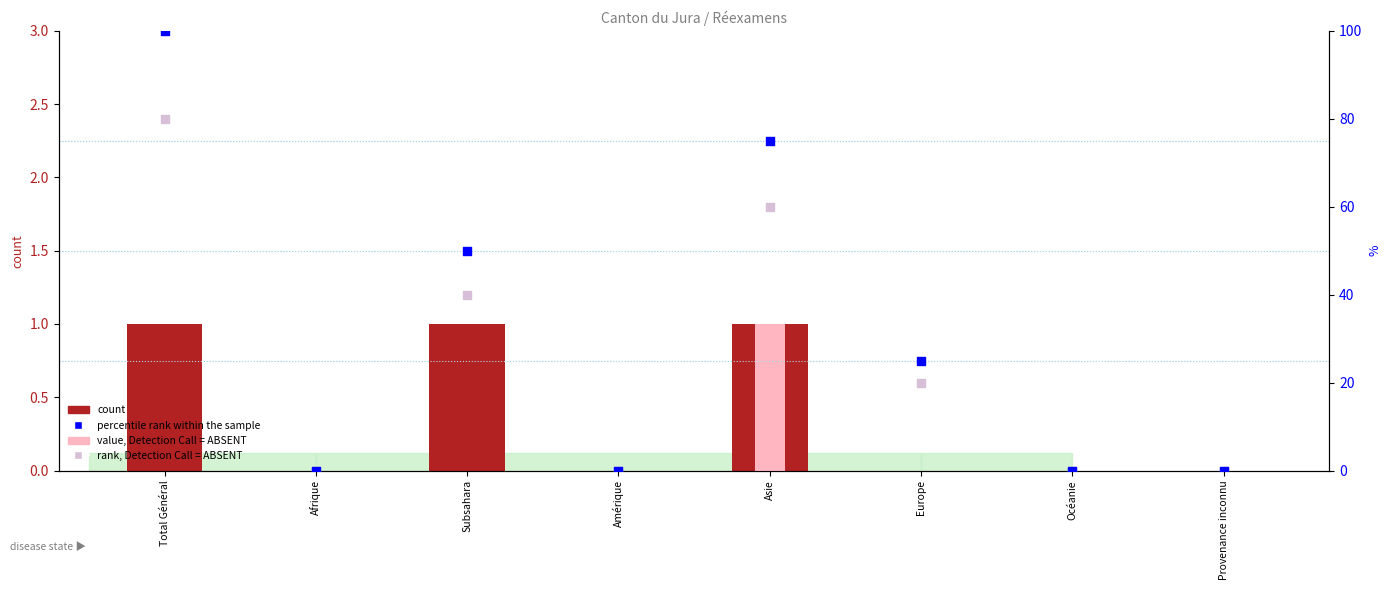

Which series has the largest total across all categories?

percentile rank within the sample